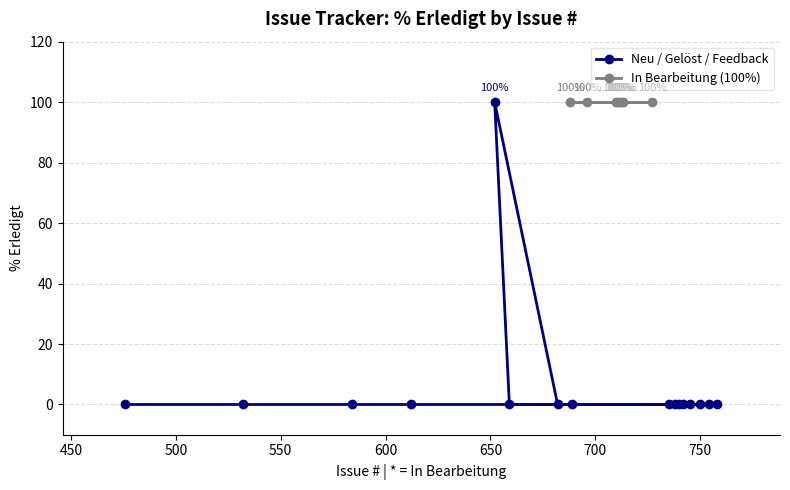

Which has a higher value, 710 or 633?

710